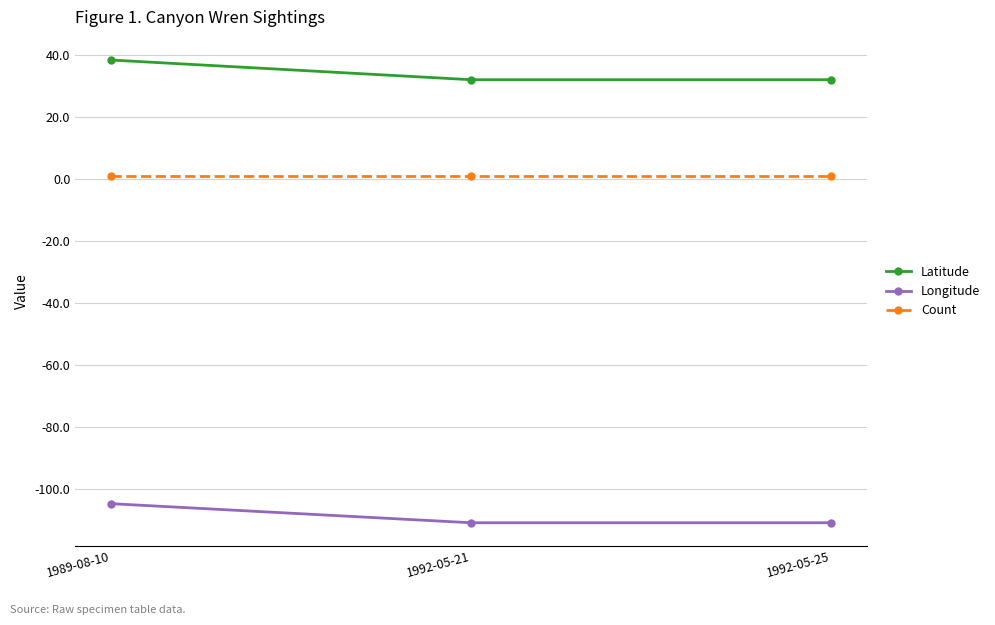

Which category has the highest value in the Latitude series?

1989-08-10